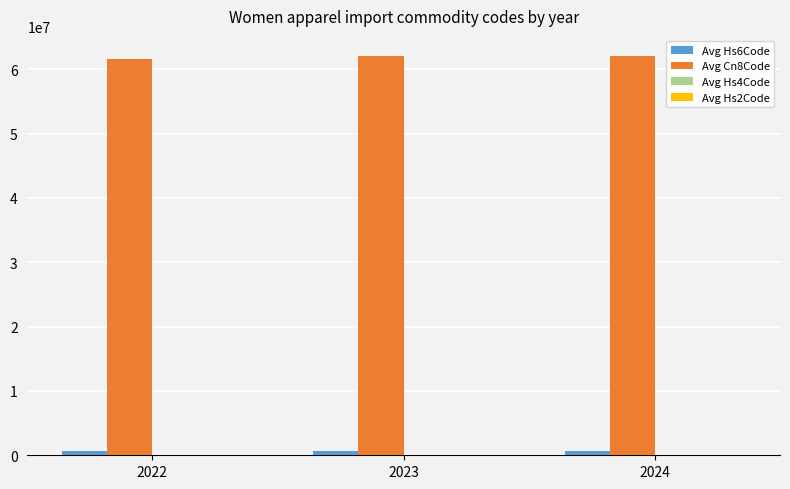

What is the sum of all Avg Cn8Code values?

185689323.3